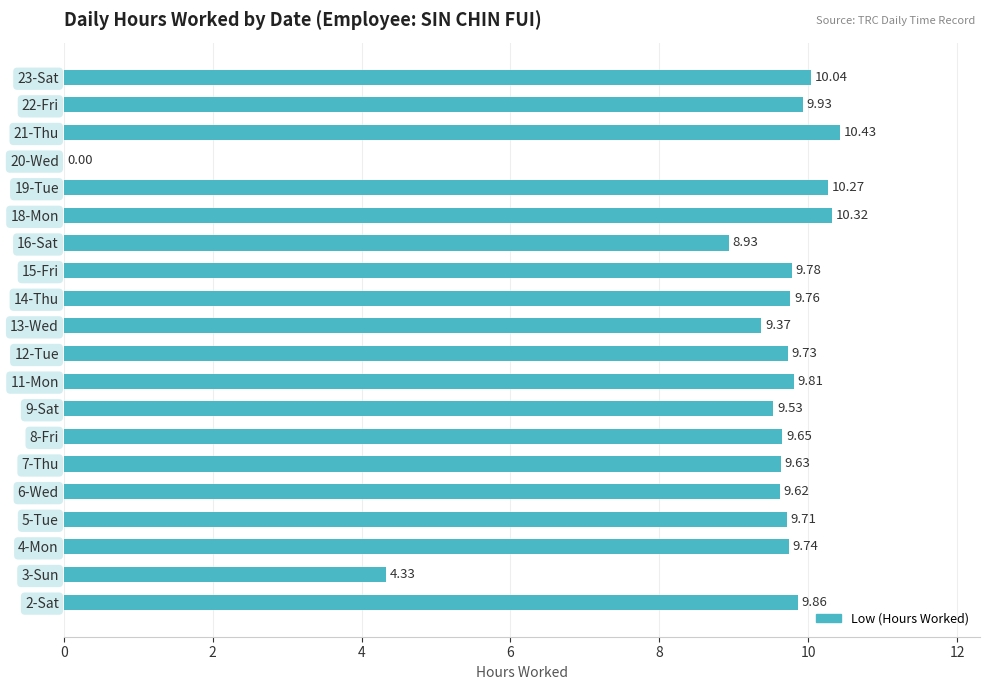

What is the sum of all values?

180.4